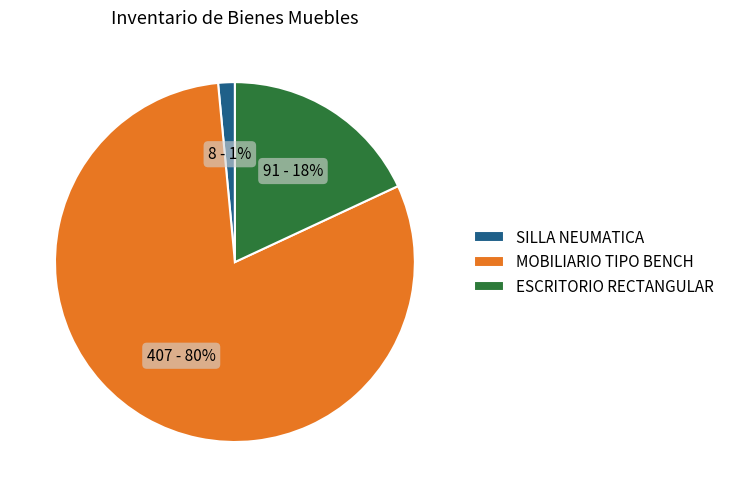

The ESCRITORIO RECTANGULAR slice represents 18% of the pie. True or false?

True